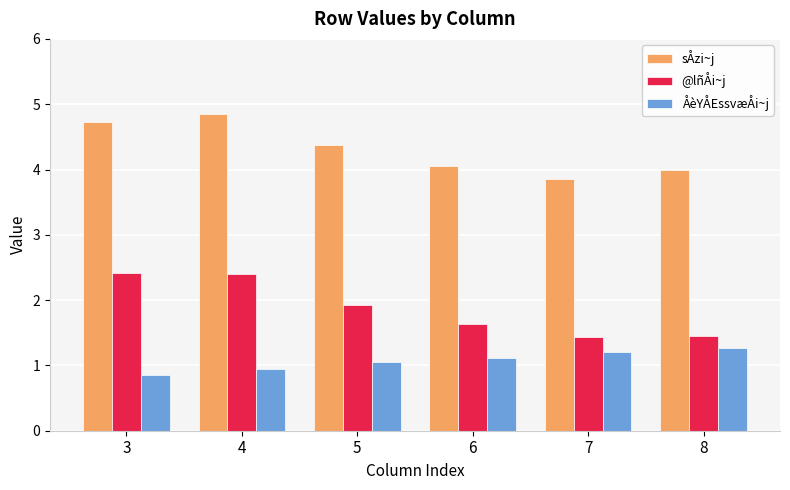

Is it true that @lñÅi~j equals 3.6 at 3?

False